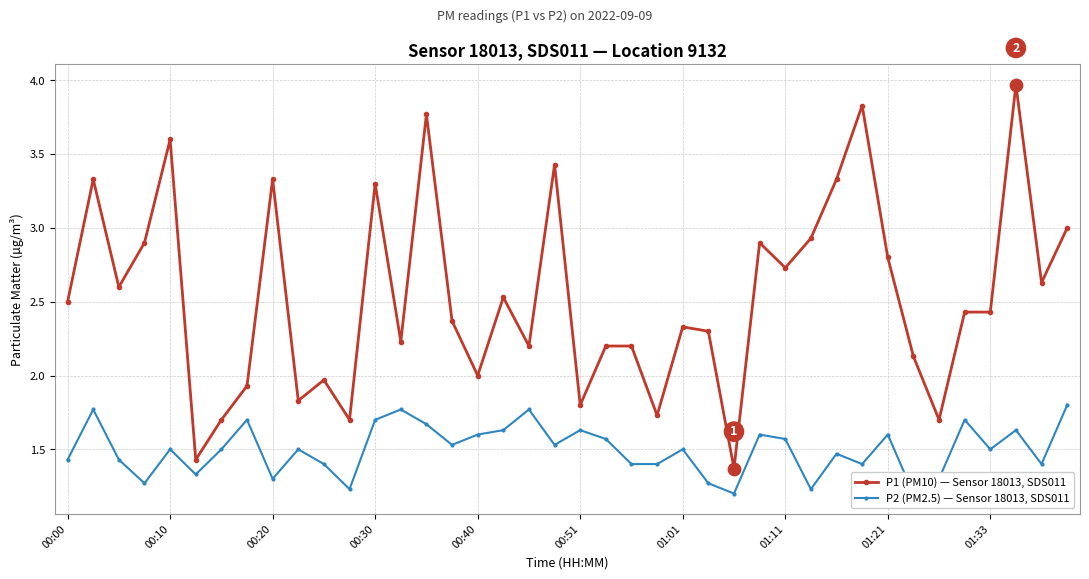

Which series reaches the maximum Y coordinate?

P1 (PM10) — Sensor 18013, SDS011